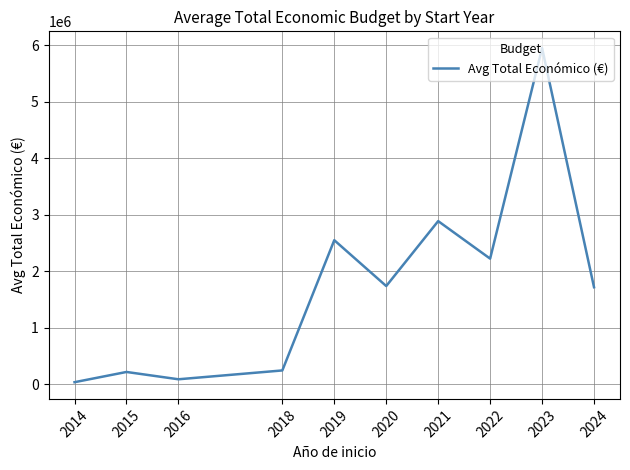

What is the difference between the maximum and minimum values?

5916100.8